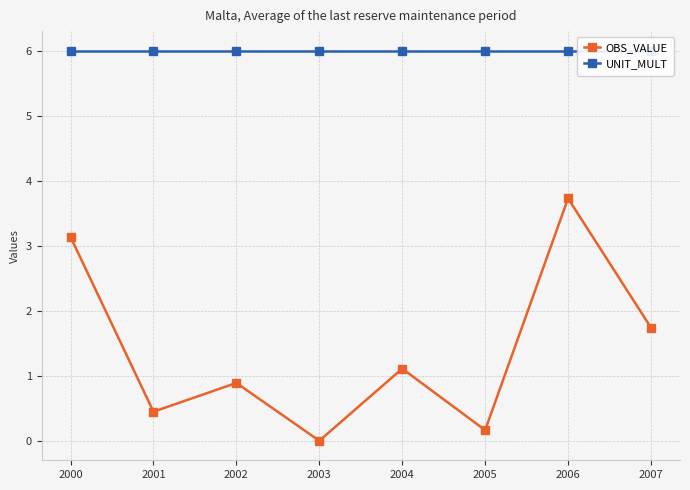

Reading left to right, what are all the values shown in this chart?

OBS_VALUE: 3.1	0.4	0.9	0.0	1.1	0.2	3.7	1.7
UNIT_MULT: 6.0	6.0	6.0	6.0	6.0	6.0	6.0	6.0